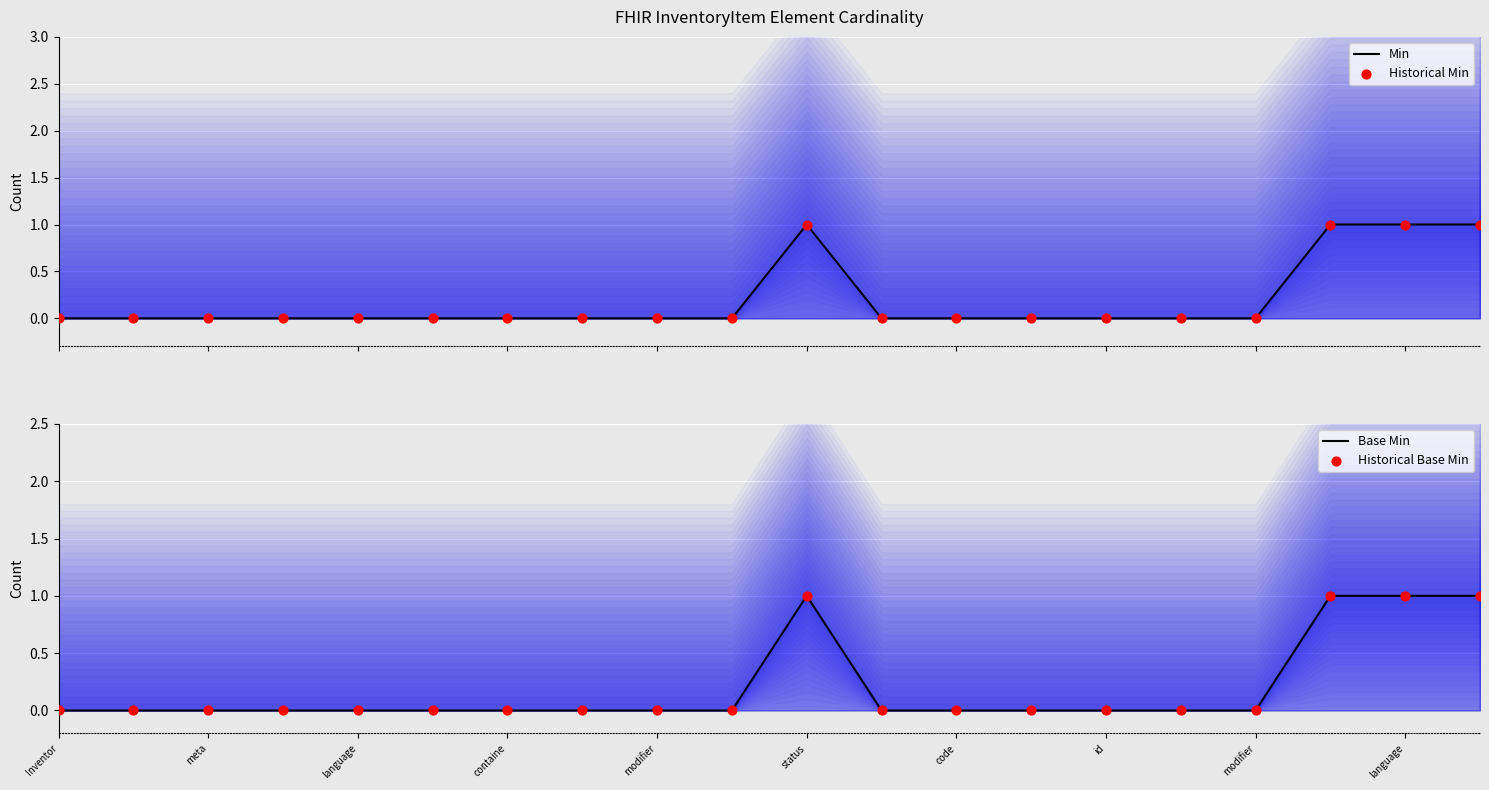

At which category is the sum across all series the highest?

status